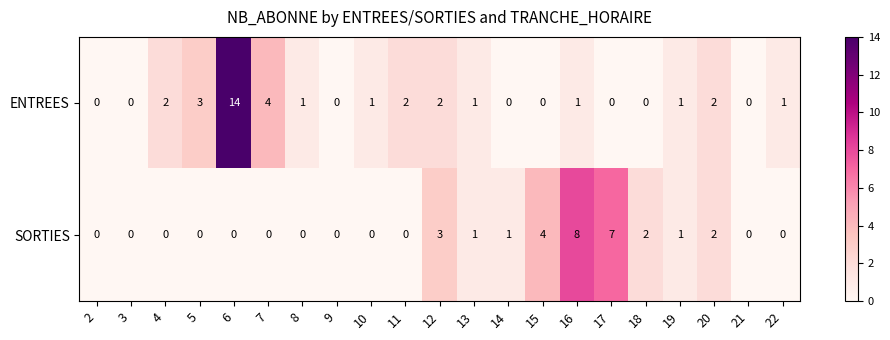

Which series has the largest total across all categories?

ENTREES